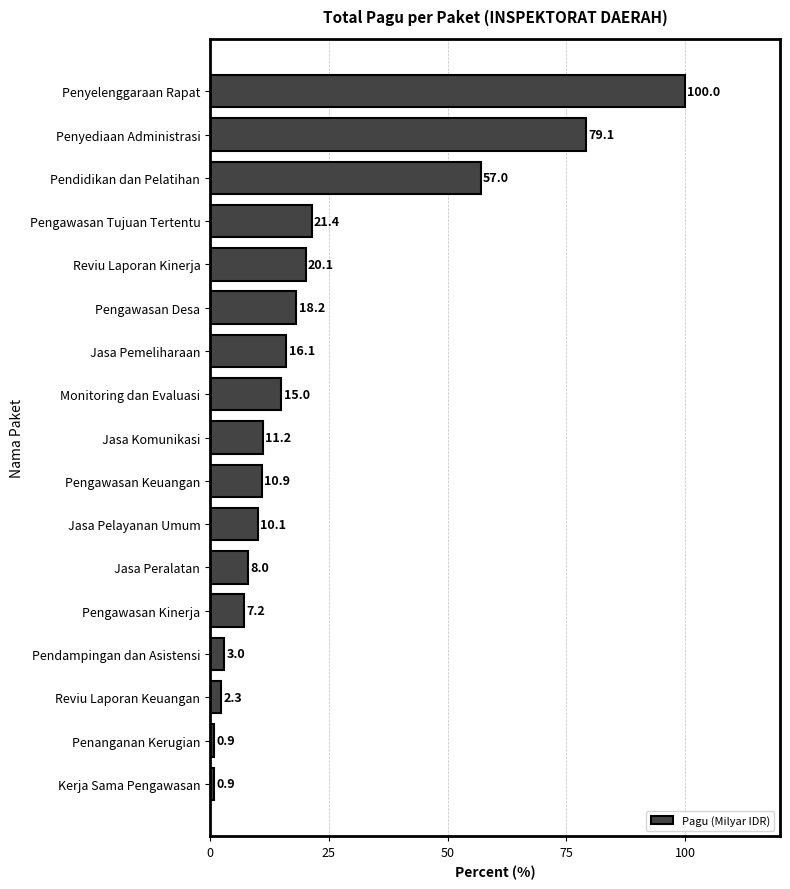

Reading top to bottom, what are all the values shown in this chart?

100.0	79.1	57.0	21.4	20.1	18.2	16.1	15.0	11.2	10.9	10.1	8.0	7.2	3.0	2.3	0.9	0.9